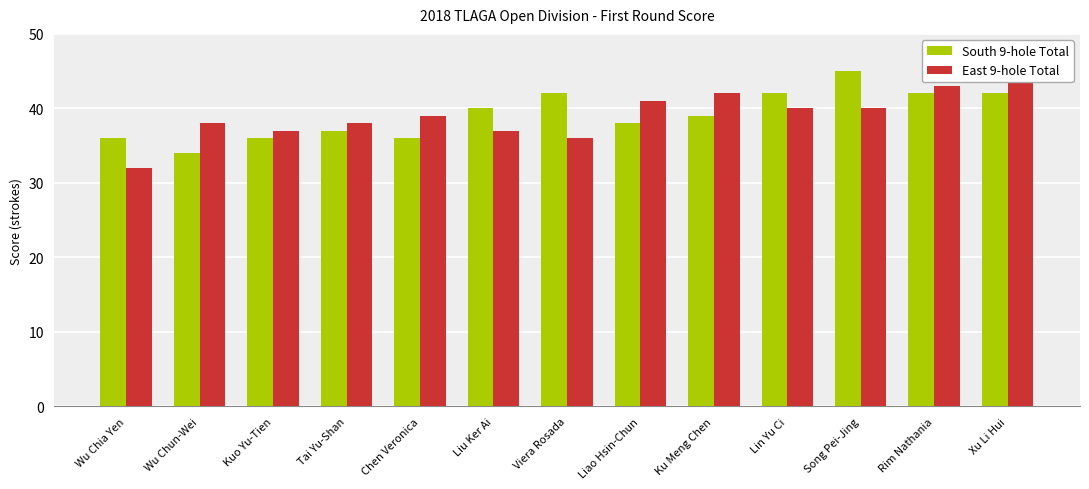

Where is South 9-hole Total nearest to the value 39?

Ku Meng Chen